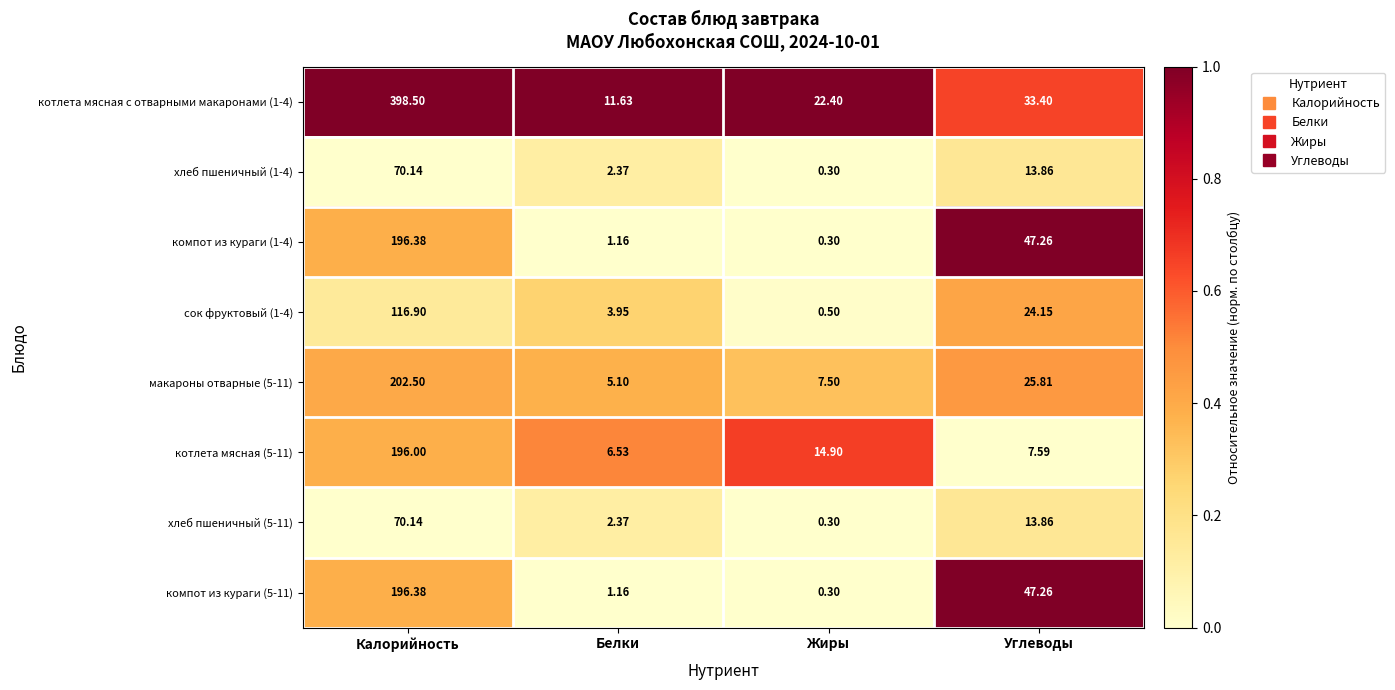

At which label is компот из кураги (1-4) closest to 98?

Углеводы